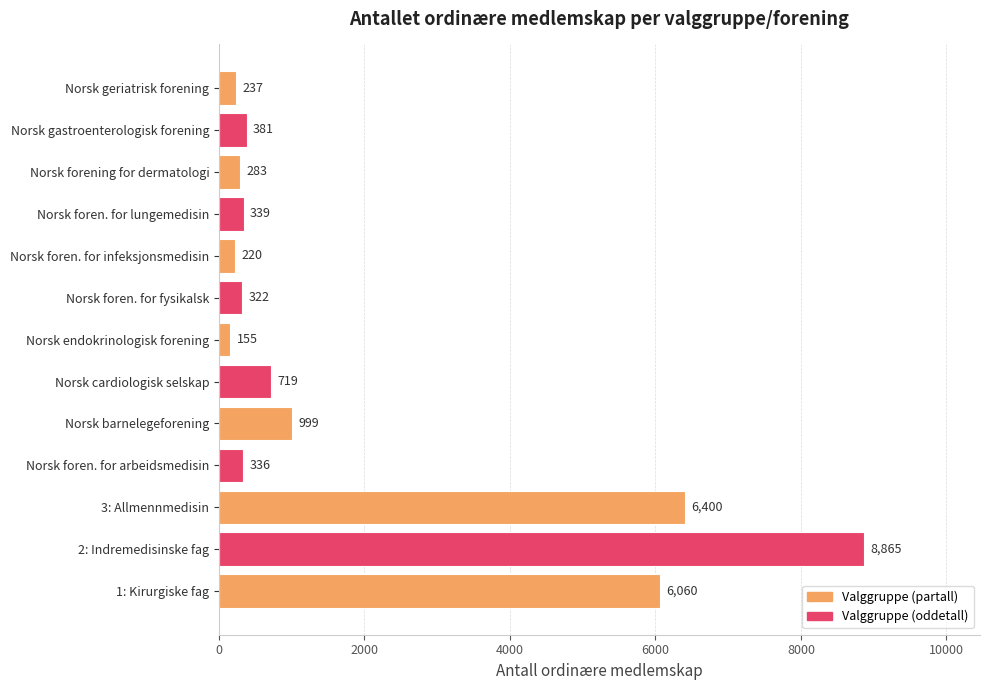

Rank the categories by value from highest to lowest.

2: Indremedisinske fag, 3: Allmennmedisin, 1: Kirurgiske fag, Norsk barnelegeforening, Norsk cardiologisk selskap, Norsk gastroenterologisk forening, Norsk foren. for lungemedisin, Norsk foren. for arbeidsmedisin, Norsk foren. for fysikalsk, Norsk forening for dermatologi, Norsk geriatrisk forening, Norsk foren. for infeksjonsmedisin, Norsk endokrinologisk forening